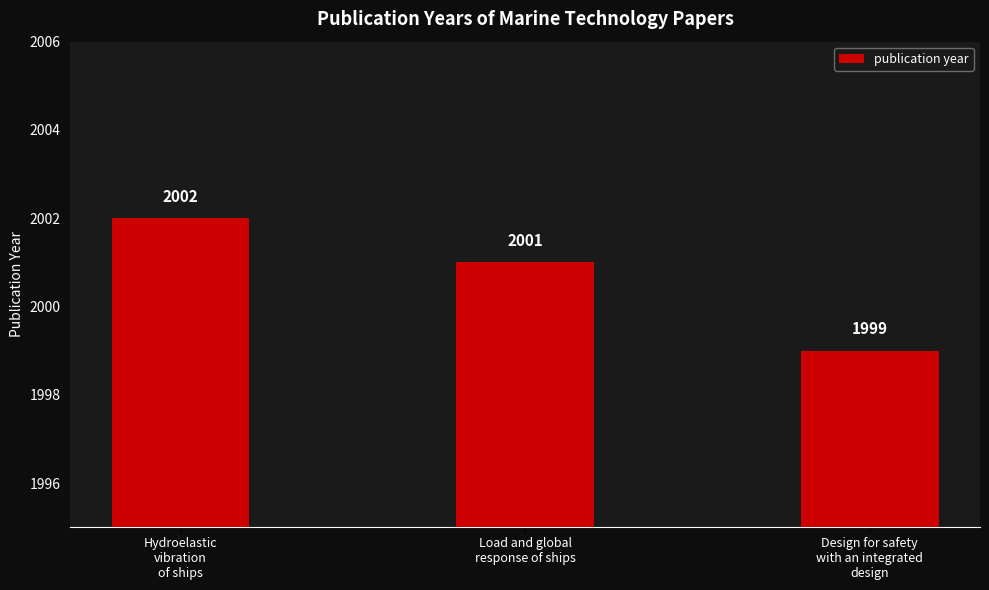

What is the change in value from Hydroelastic
vibration
of ships to Load and global
response of ships?

-1